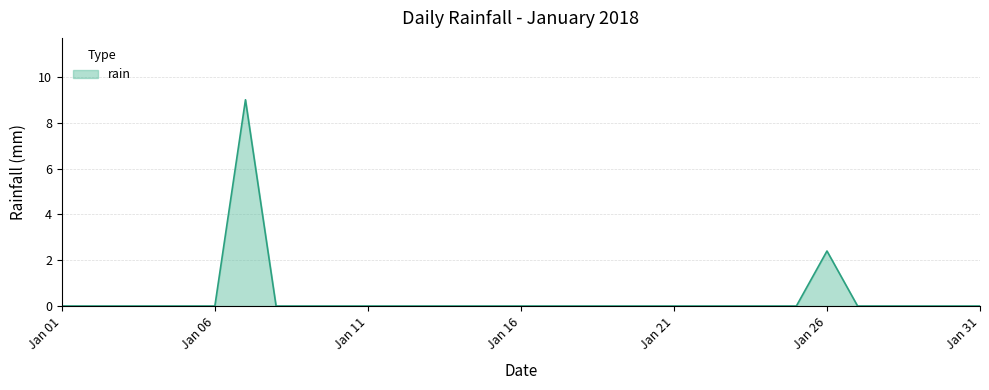

What is the greatest value displayed?

9.0